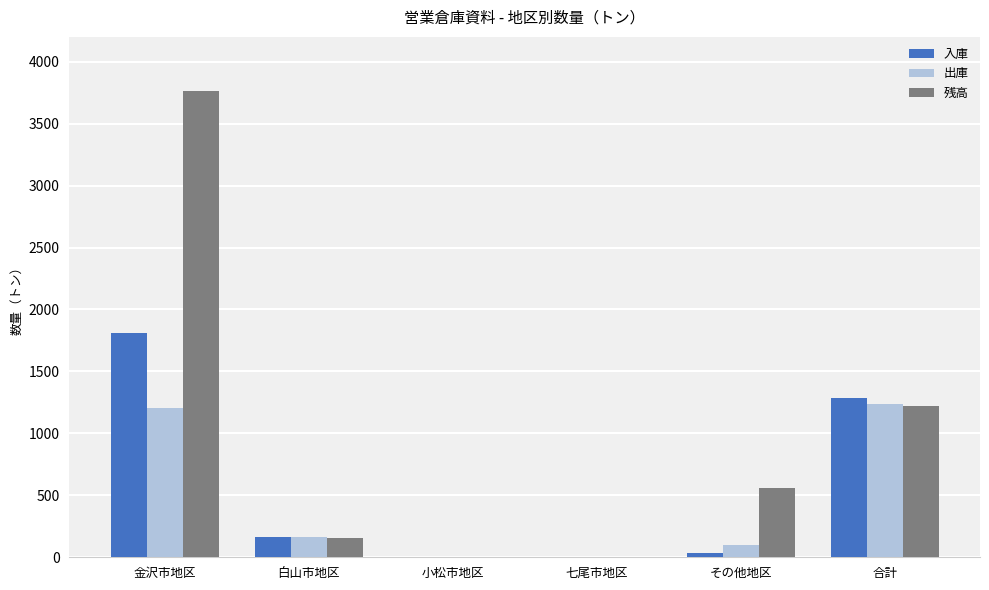

What is the greatest value displayed?

3761